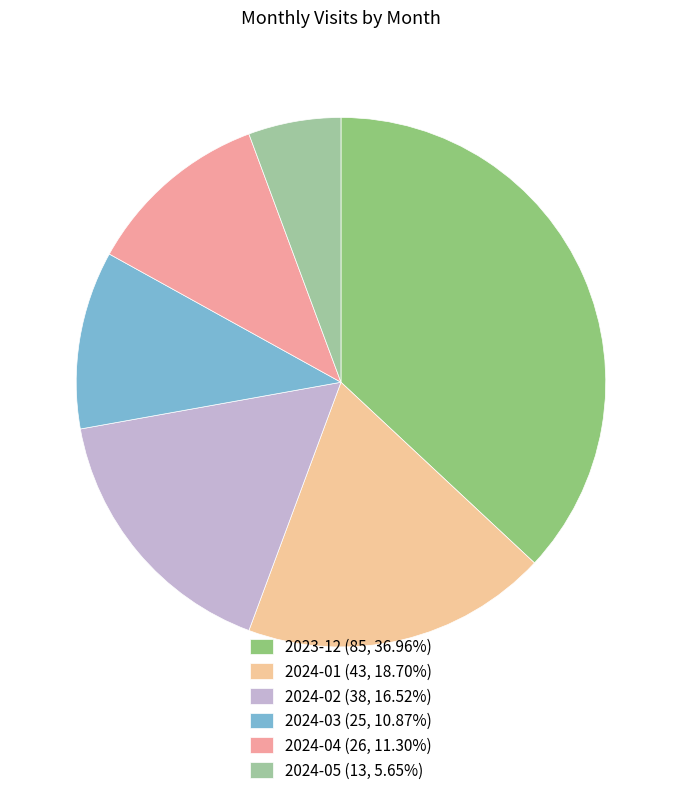

Is there any slice that represents more than half of the pie?

No